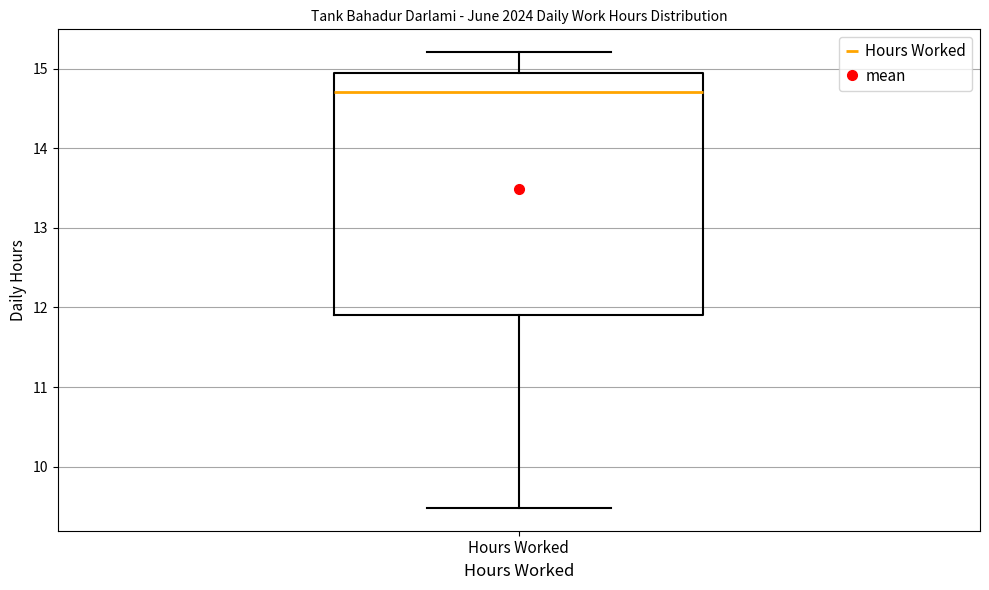

Where is the lower edge of the box for Hours Worked on the y-axis? The values are not printed on the chart, so give them approximately, as read against the axis.

11.9